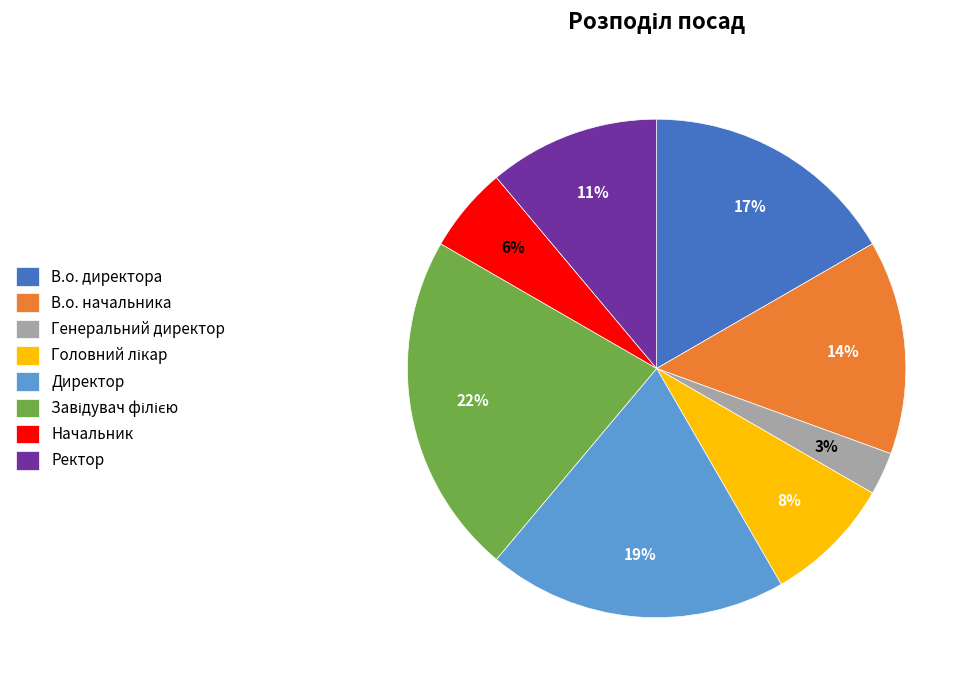

To the nearest percent, what is the difference between the largest and smallest slice percentages?

19%